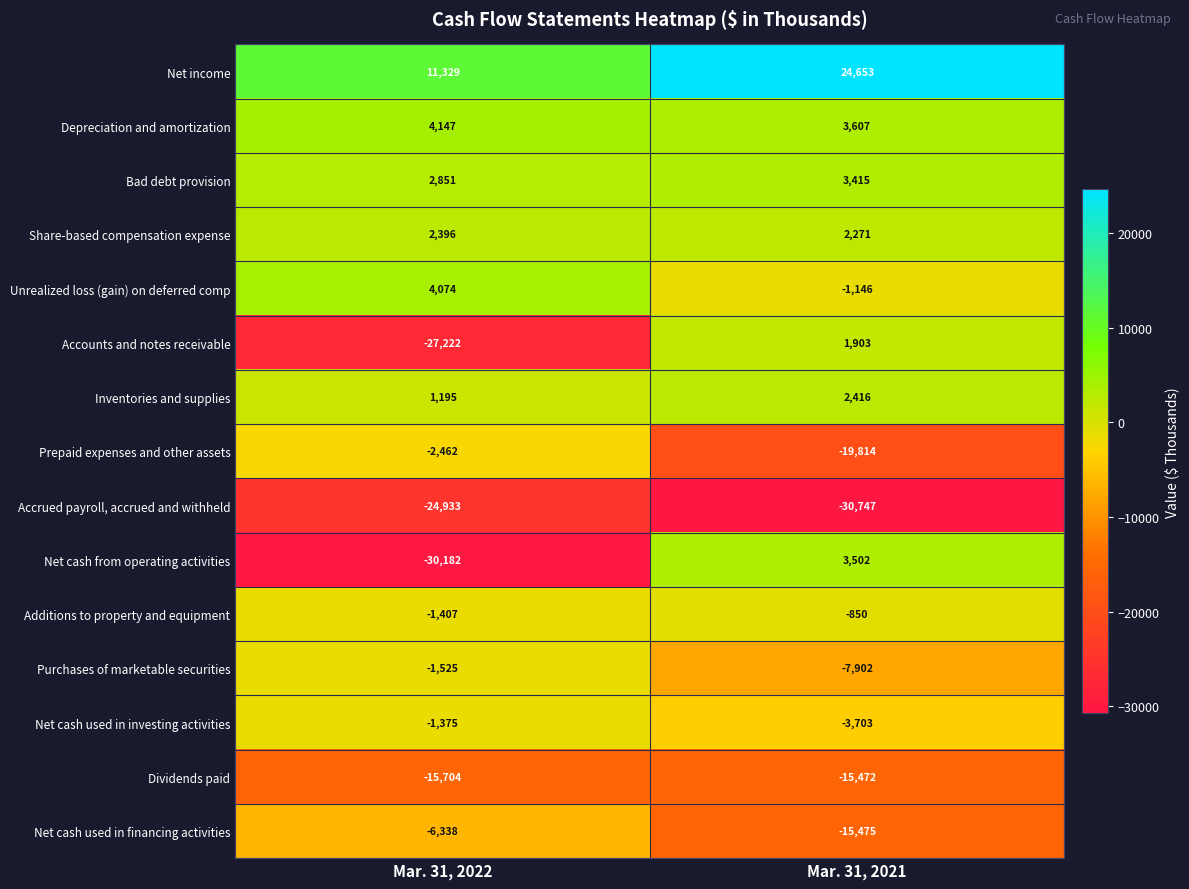

At which category is the sum across all series the highest?

Mar. 31, 2021